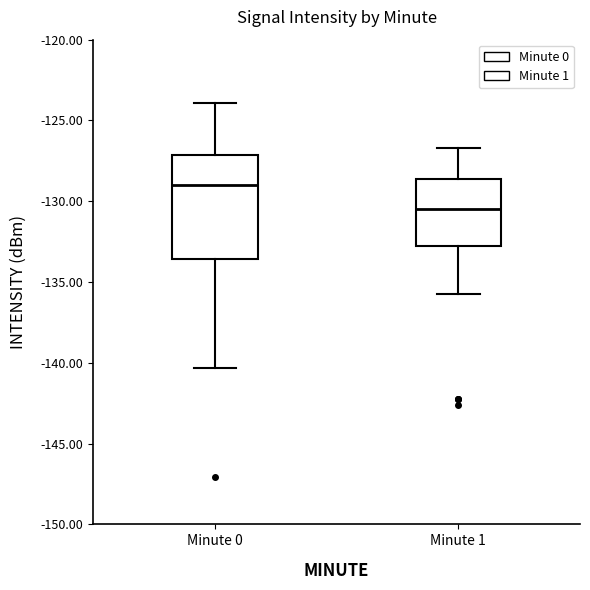

Reading left to right, transcribe this box plot: for each box, give where its median line is, the range the box spans, and where its two whiskers end, as read against the y-axis. The values are not printed on the chart, so give them approximately, as read against the axis.

Minute 0: median -129.0, box -133.5 to -127.0, whiskers -140.5 to -124.0
Minute 1: median -130.5, box -133.0 to -128.5, whiskers -135.5 to -126.5